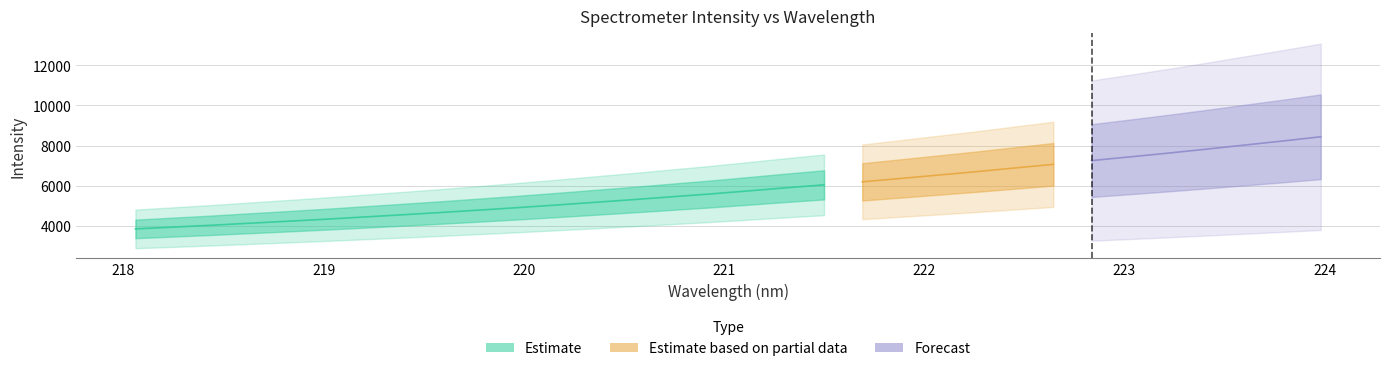

How many data points in x are above 221?

16